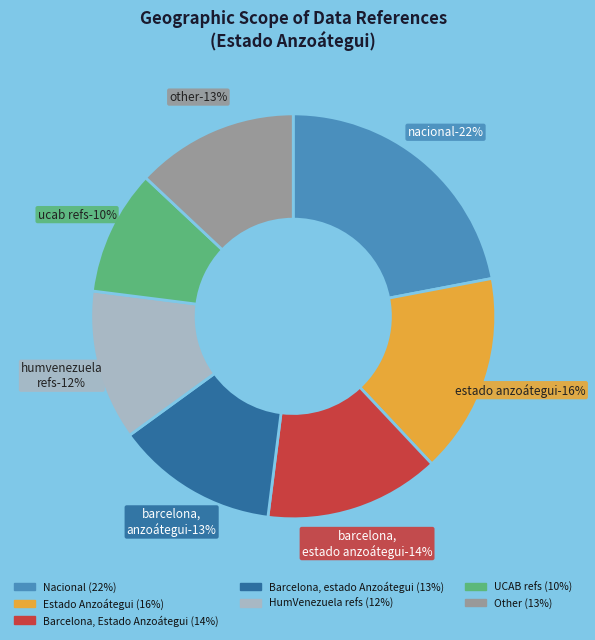

Count the number of slices in the pie.

7